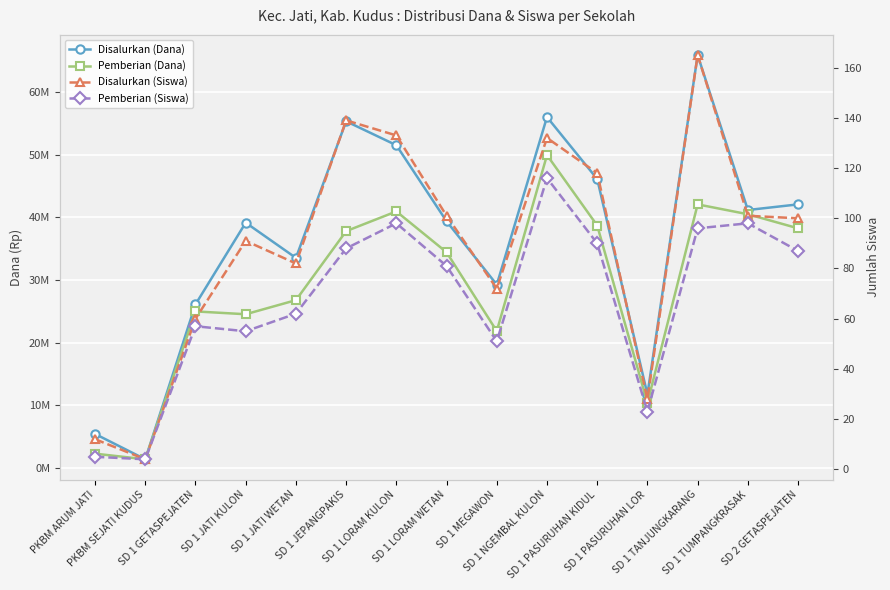

Between SD 1 GETASPEJATEN and SD 1 TANJUNGKARANG, which is larger?

SD 1 TANJUNGKARANG